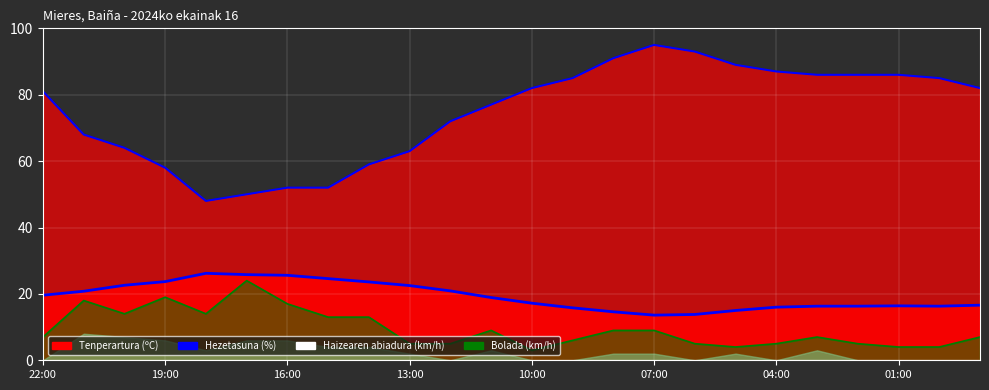

How many data points in Bolada line are above 7?

11